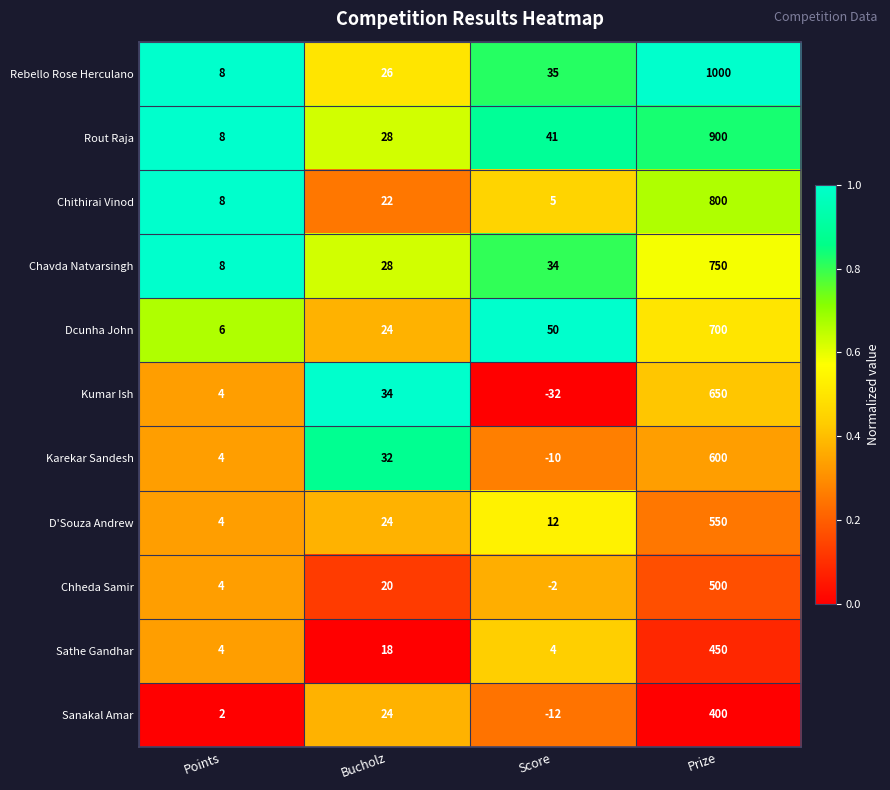

What value does the Chithirai Vinod series have at Score?

5